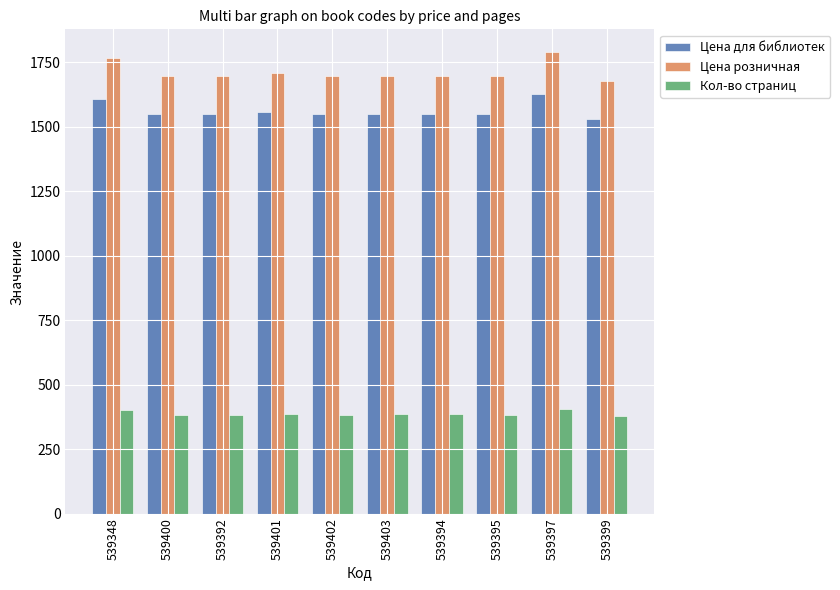

What are all the series names shown in the legend?

Цена для библиотек, Цена розничная, Кол-во страниц